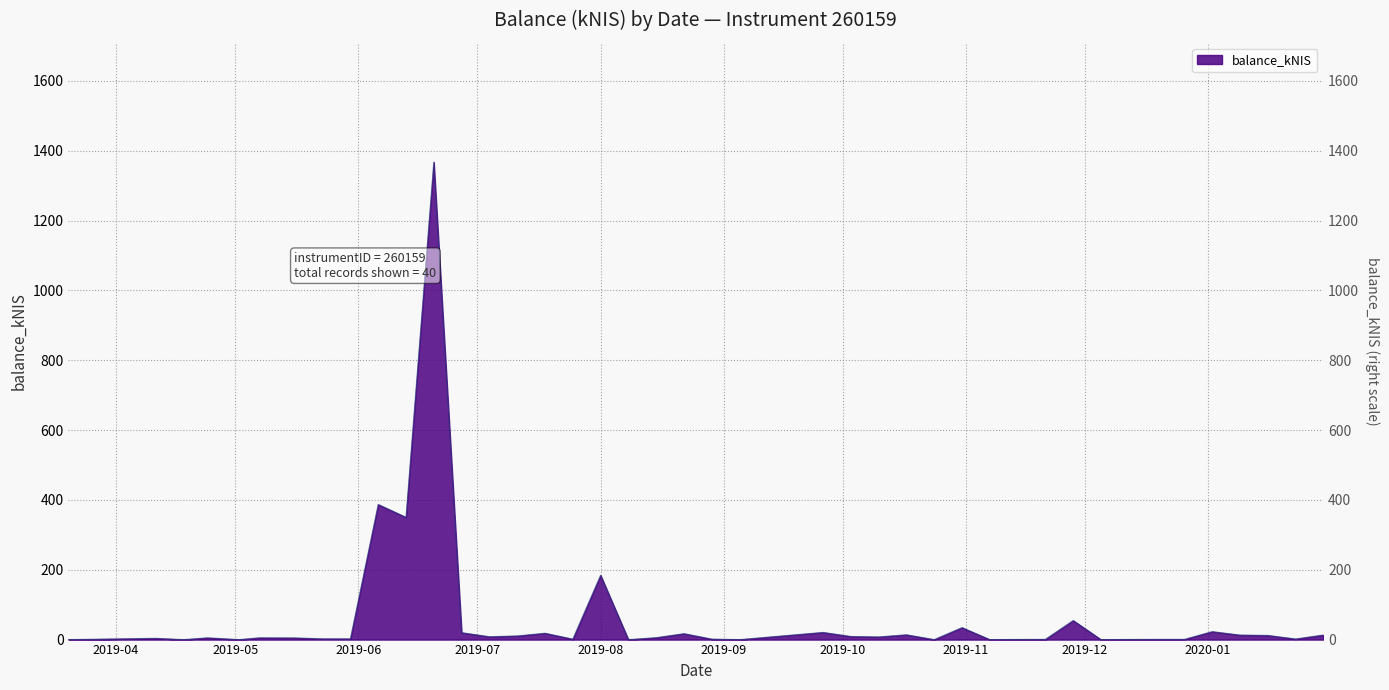

At which label is the value closest to 683?

2019-06-06